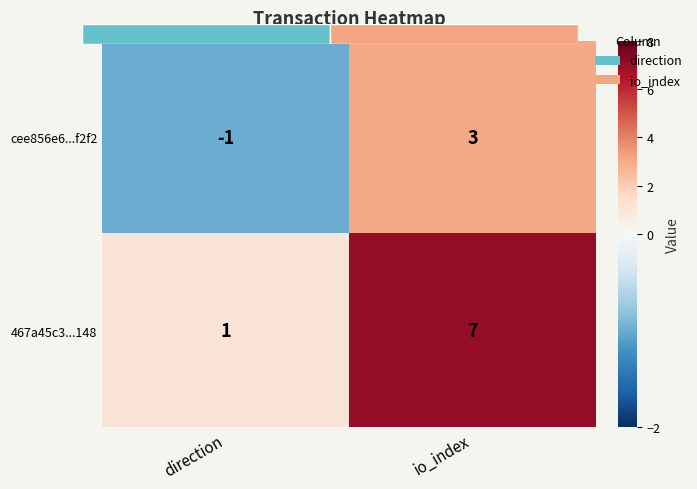

What is the difference between the maximum and minimum values in the 467a45c3...148 series?

6